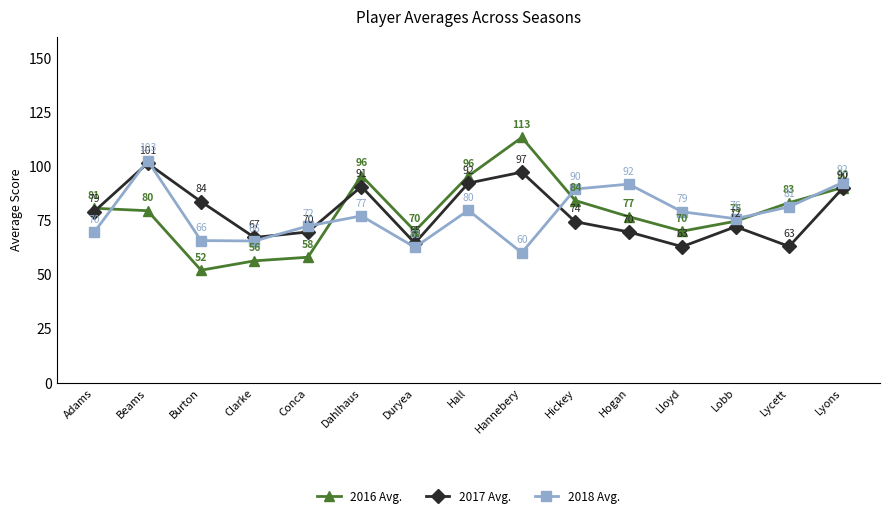

At Hall, list the series in order from largest to smallest.

2016 Avg., 2017 Avg., 2018 Avg.